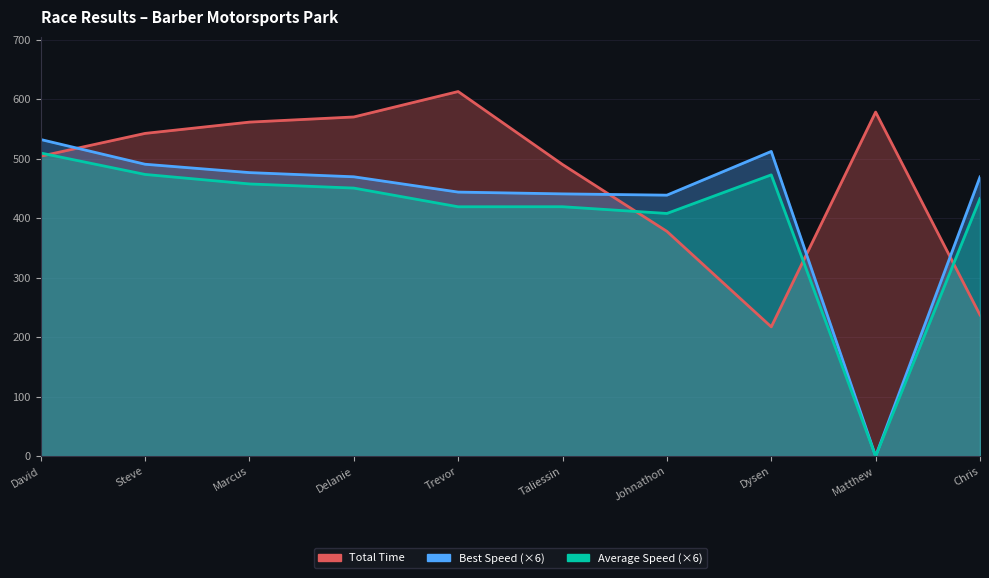

Read the Total Time value at Matthew.

578.5